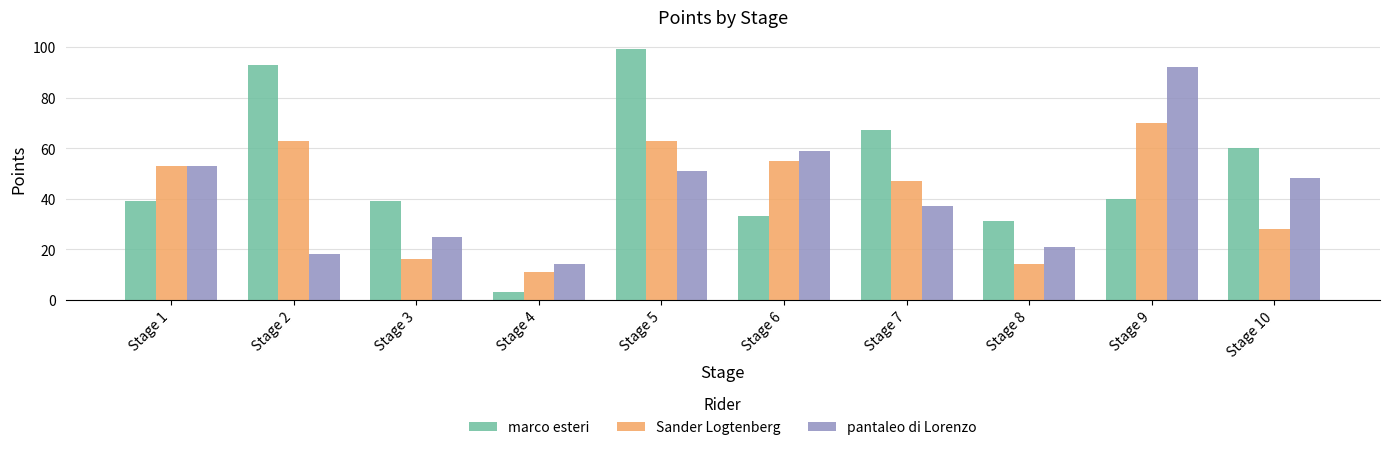

What are all the series names shown in the legend?

marco esteri, Sander Logtenberg, pantaleo di Lorenzo